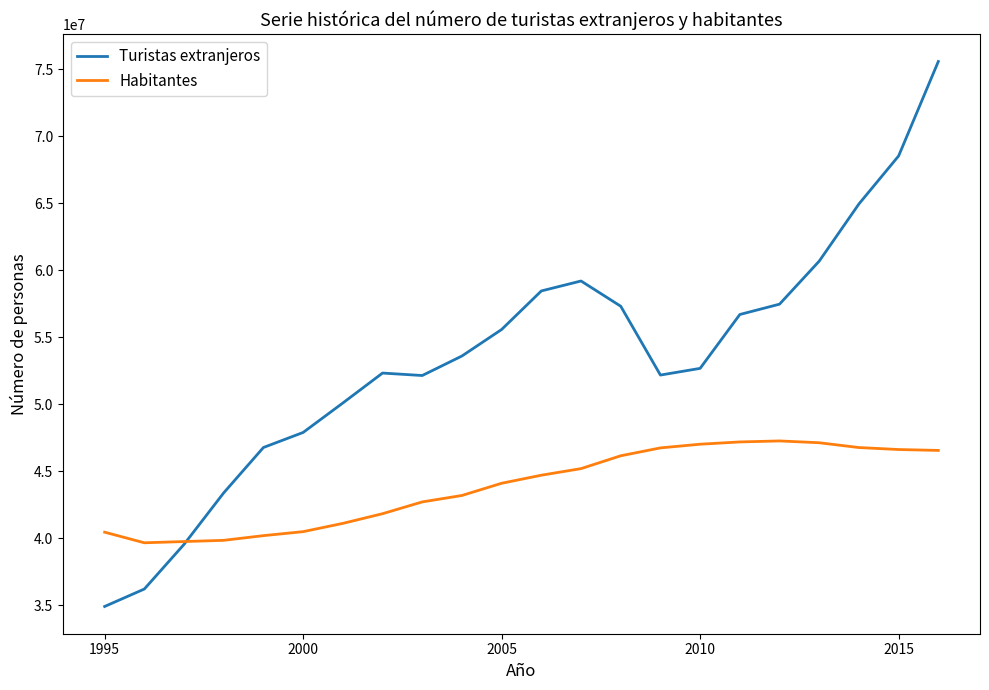

What is the sum of all Habitantes values?

964795777.0